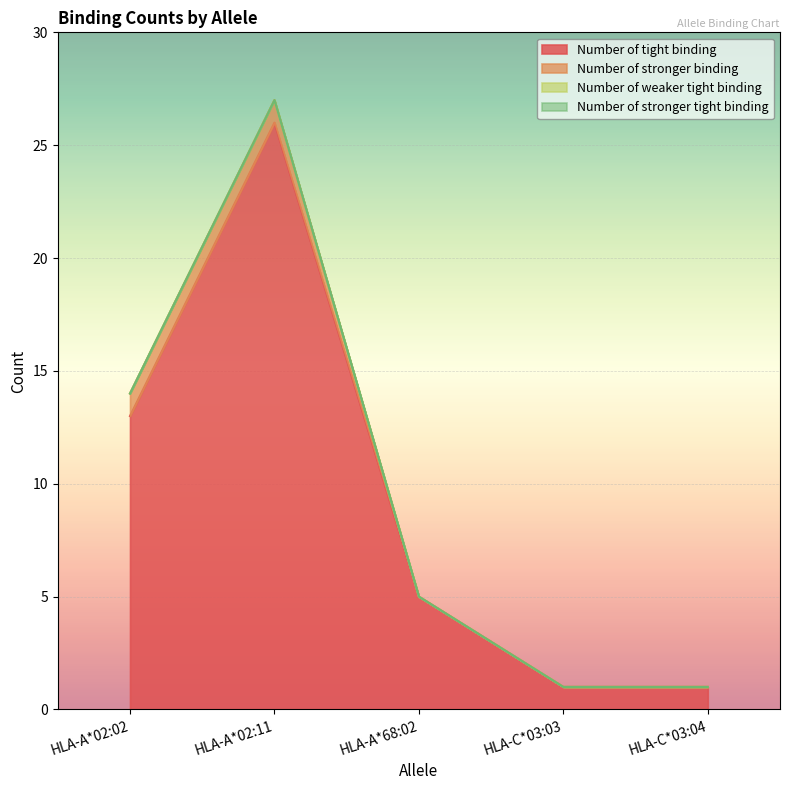

At which category is the sum across all series the highest?

HLA-A*02:11